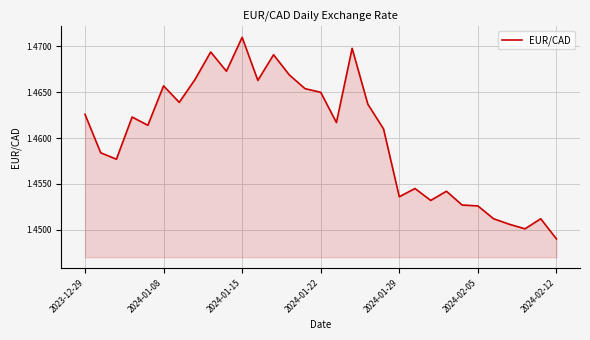

What is the sum of all values?

45.3